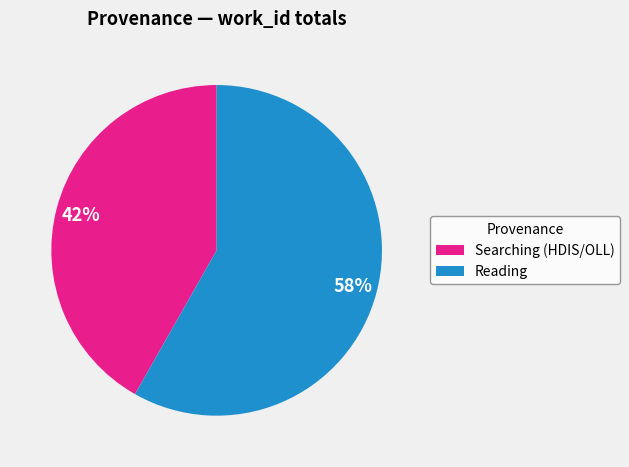

What percentage is the Reading slice, to the nearest percent?

58%